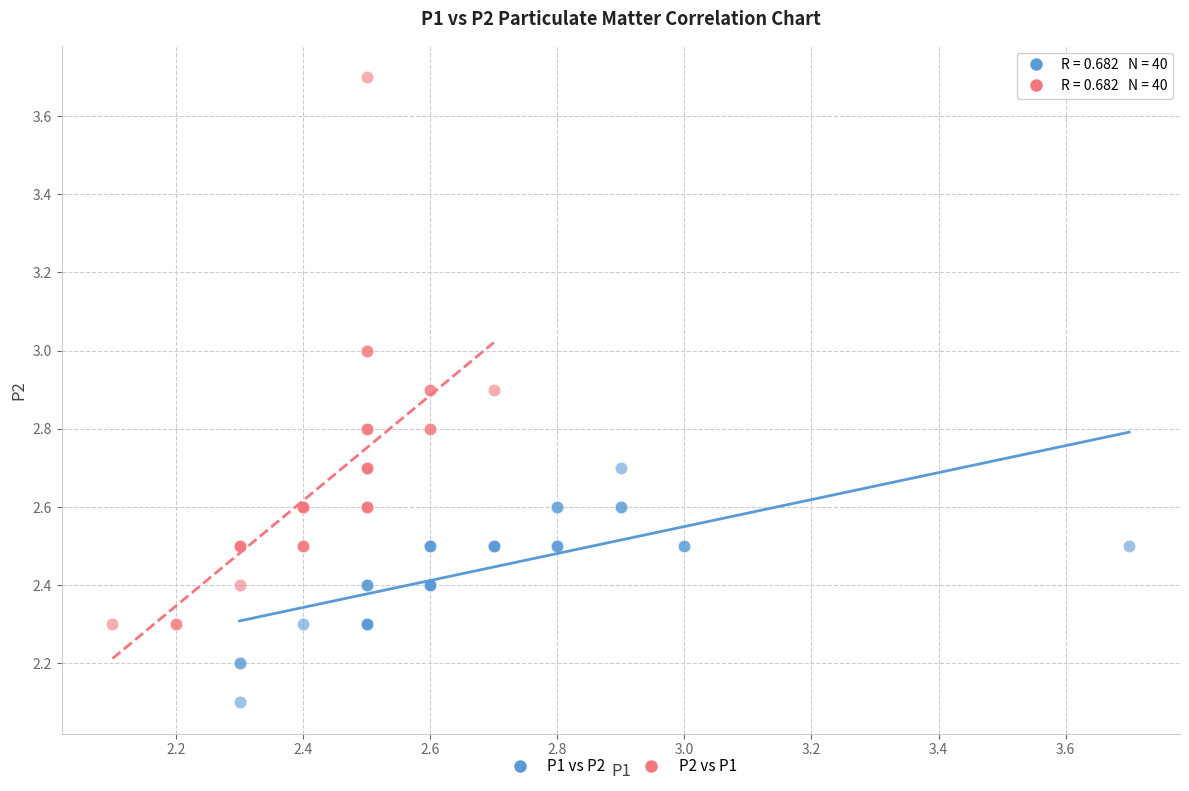

Which series contains the highest Y value?

P2 vs P1